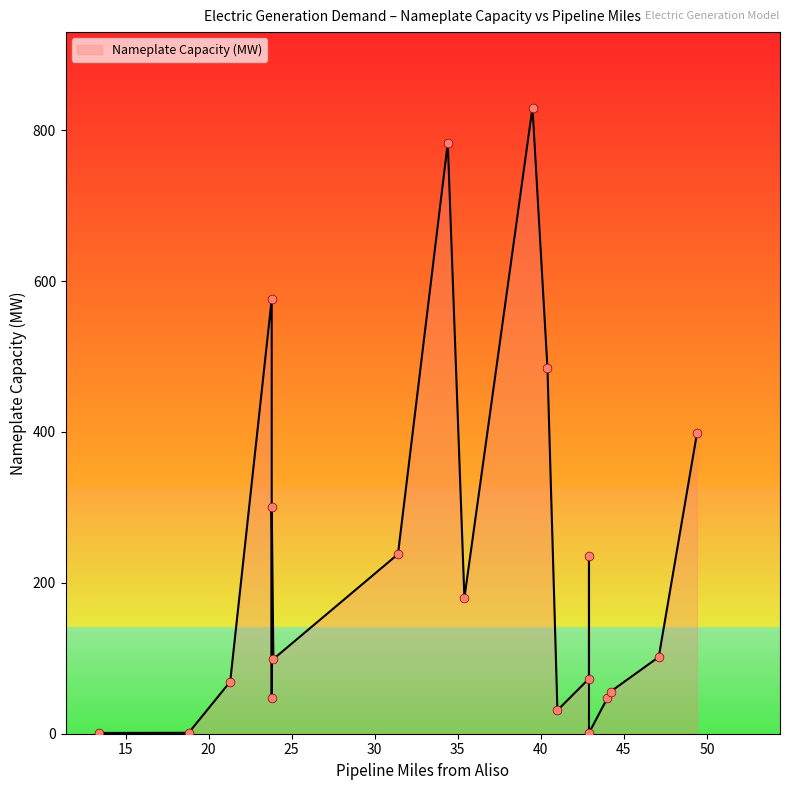

Between Glenarm and Att Van Nuys, which is larger?

Glenarm